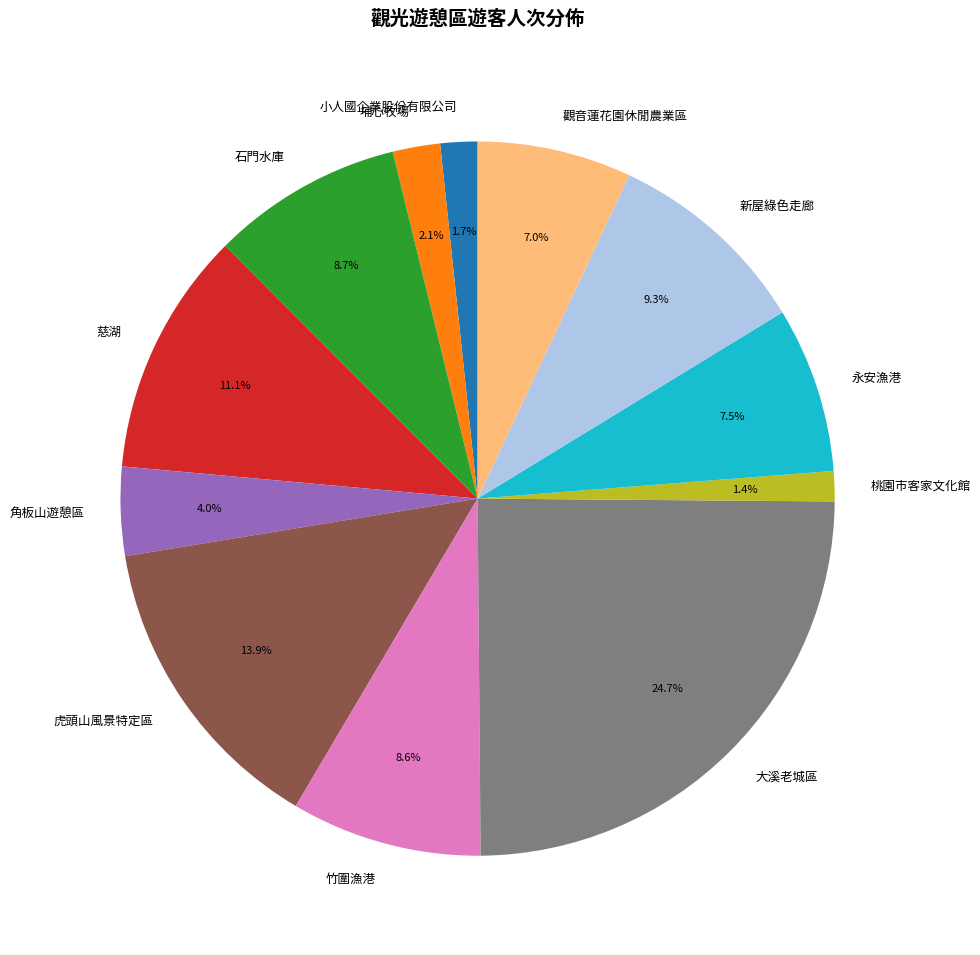

To the nearest percent, what is the combined percentage of 大溪老城區 and 埔心牧場?

27%